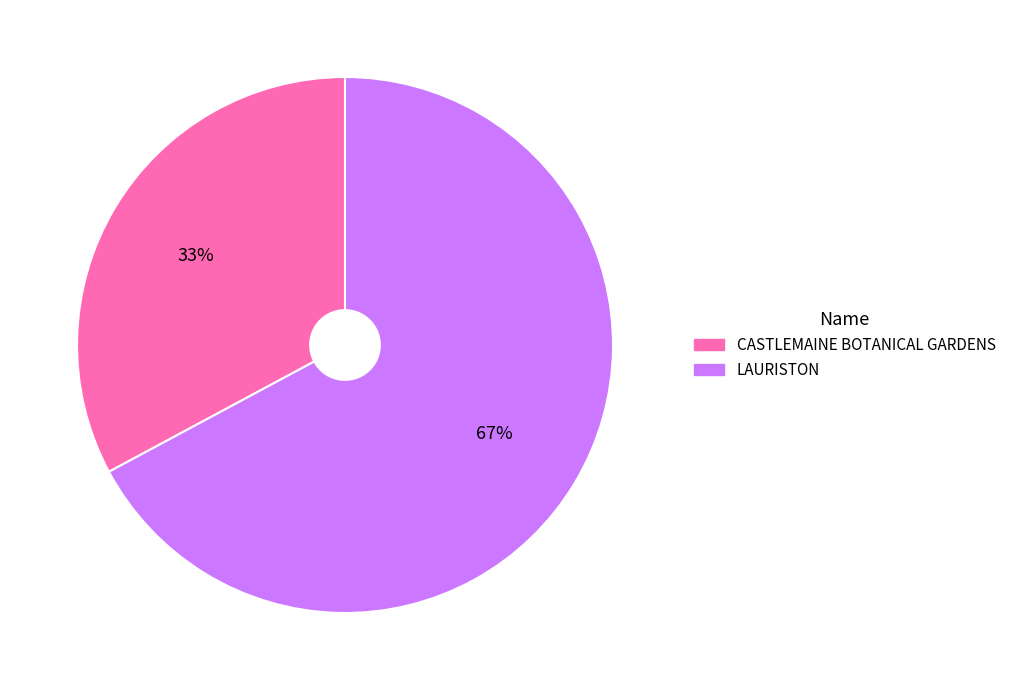

What percentage is the LAURISTON slice, to the nearest percent?

67%